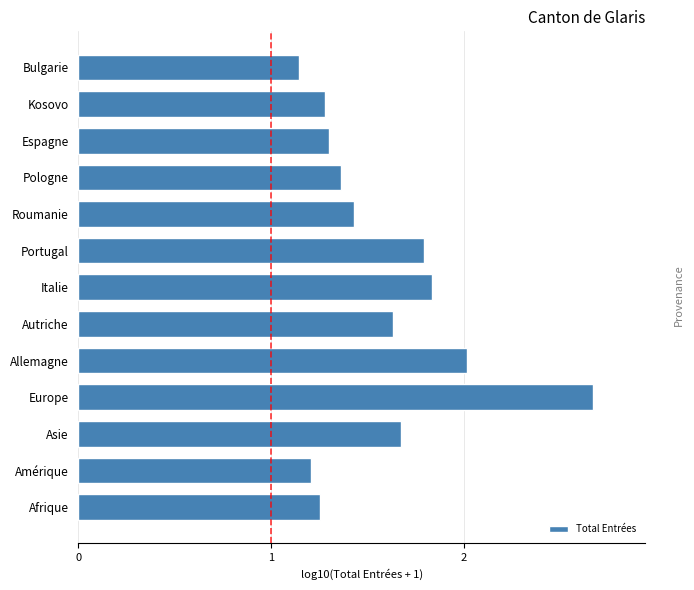

The chart shows a value of 1.8 at Italie. True or false?

True